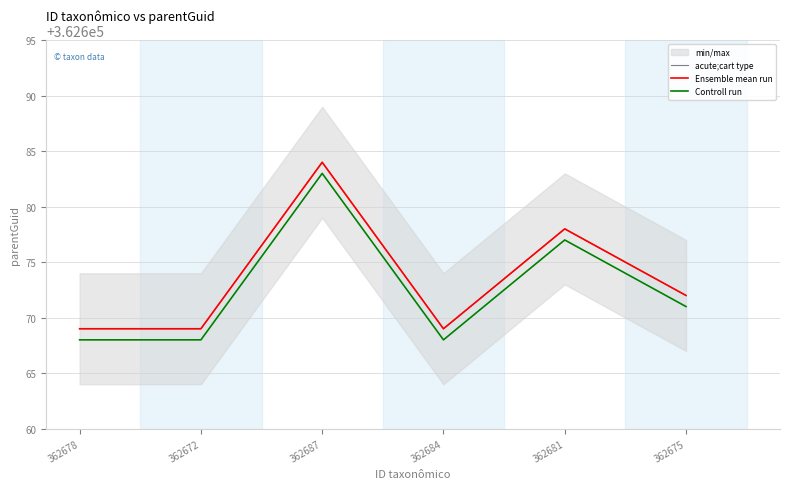

What is the maximum value shown in the chart?

362684